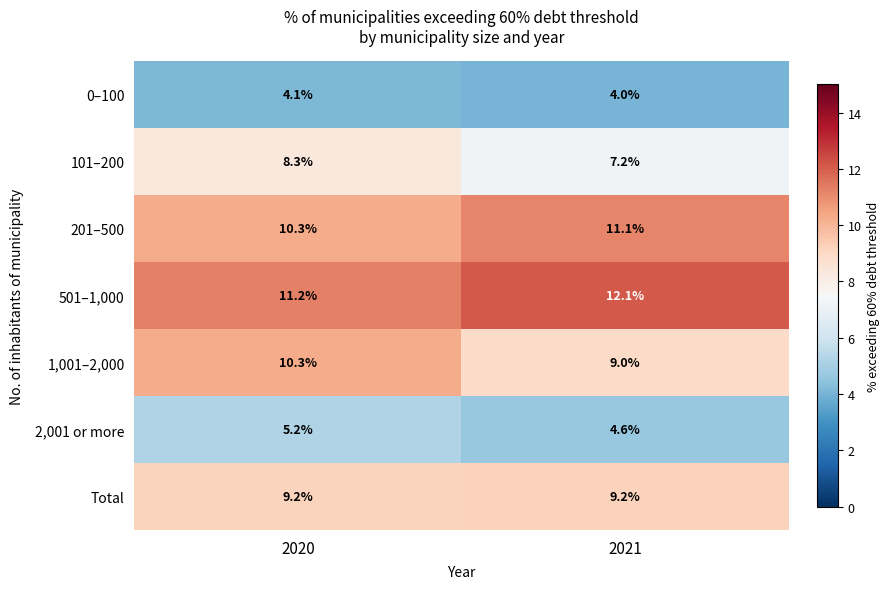

What is the difference between the maximum and minimum values in the 201–500 series?

0.8